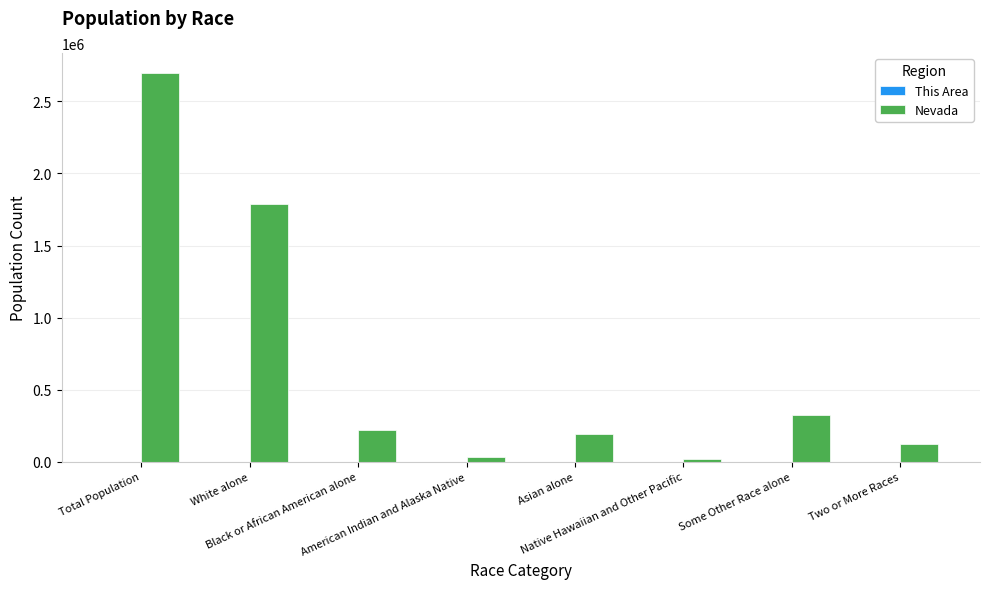

What is the greatest value displayed?

2700551